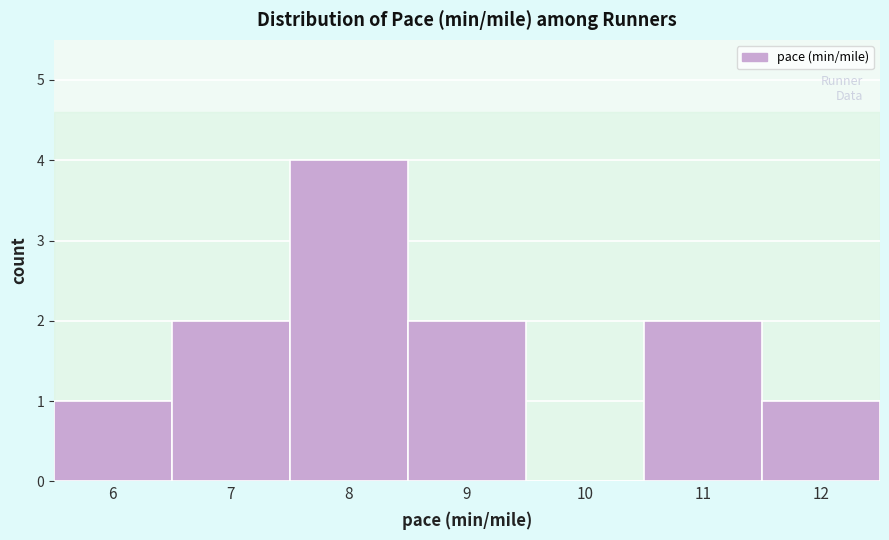

Reading right to left, list all the values displayed in this chart.

12=1	11=2	10=0	9=2	8=4	7=2	6=1